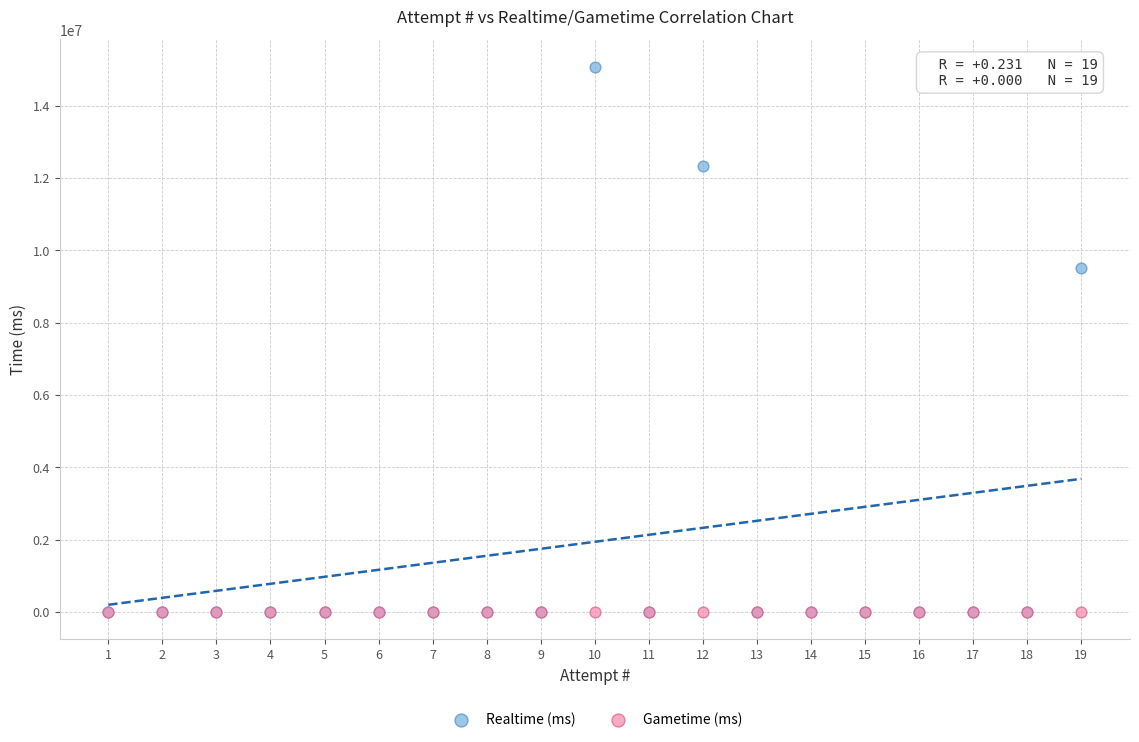

Which series reaches the maximum Y coordinate?

Realtime (ms)